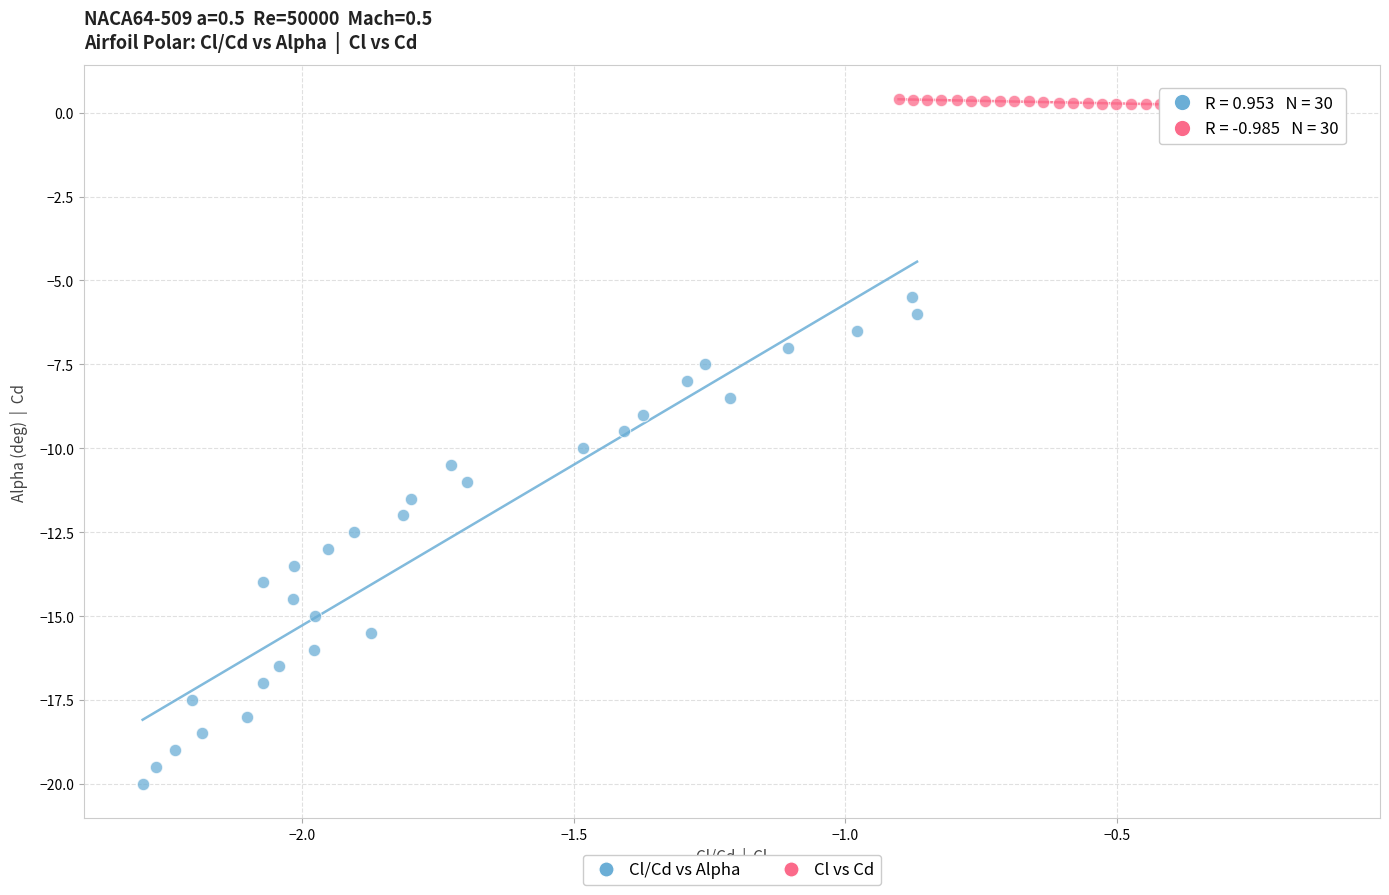

Which series has the widest spread of Y values?

Cl/Cd vs Alpha